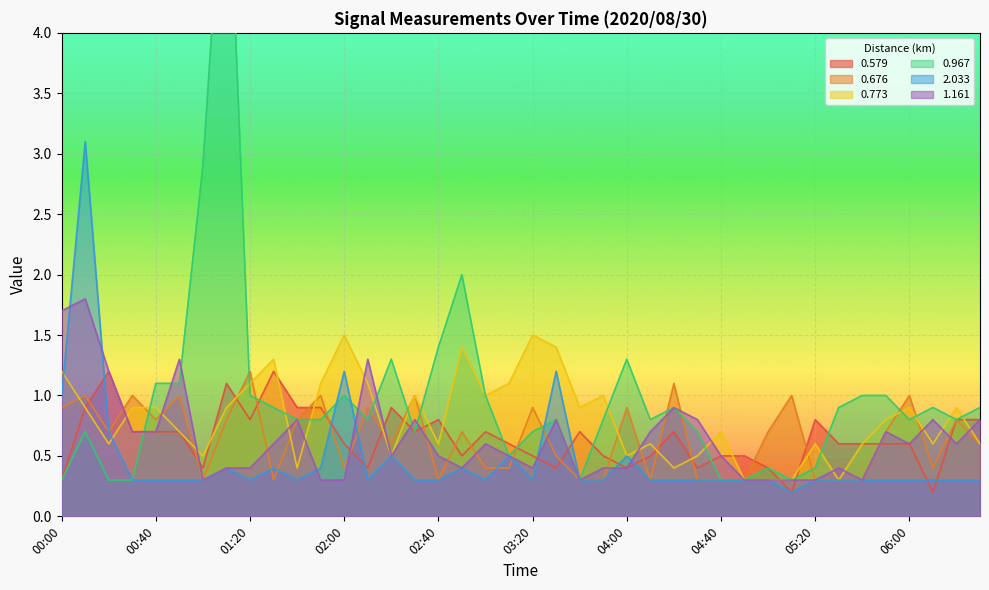

Where is the first local maximum for 2.033?

00:10